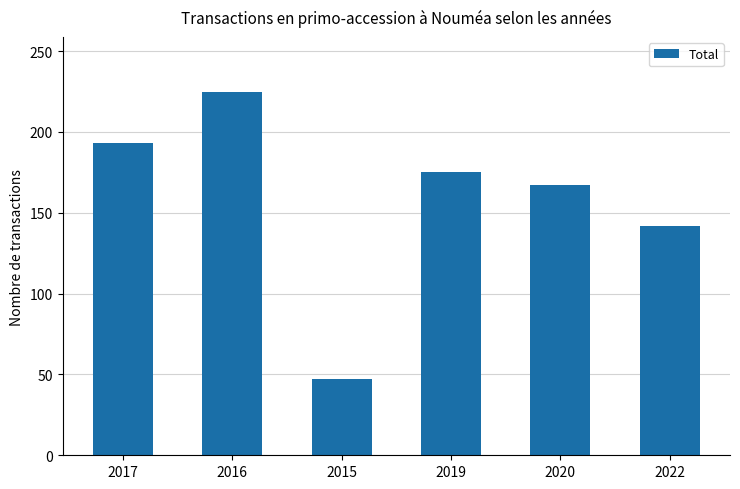

How many values are between 142 and 193?

4